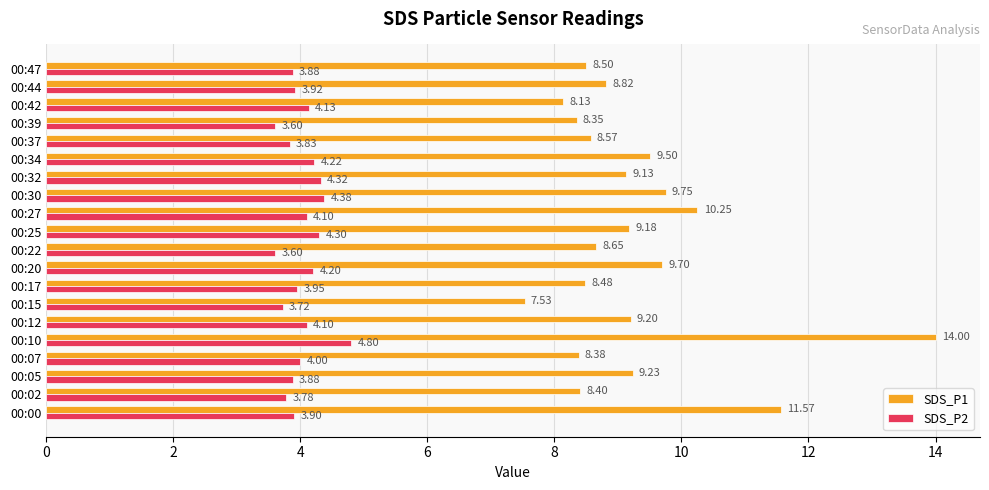

Which label corresponds to the largest value in the chart?

00:10